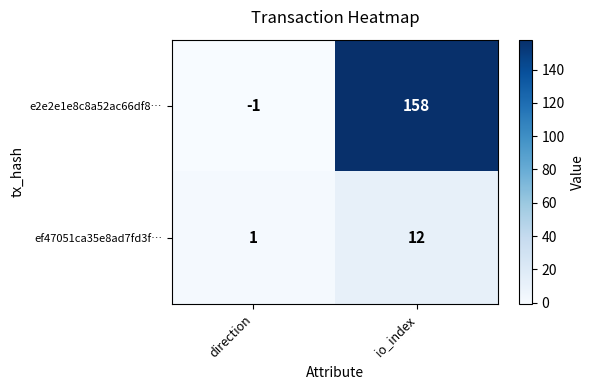

What is the difference between the ef47051ca35e8ad7fd3f… values at direction and io_index?

11